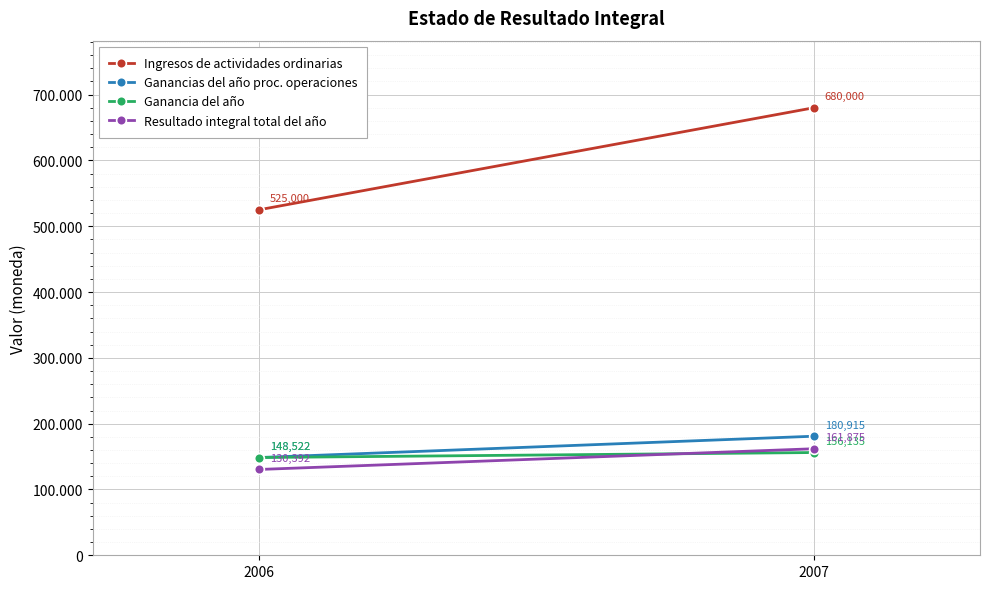

What is the greatest value displayed?

680000